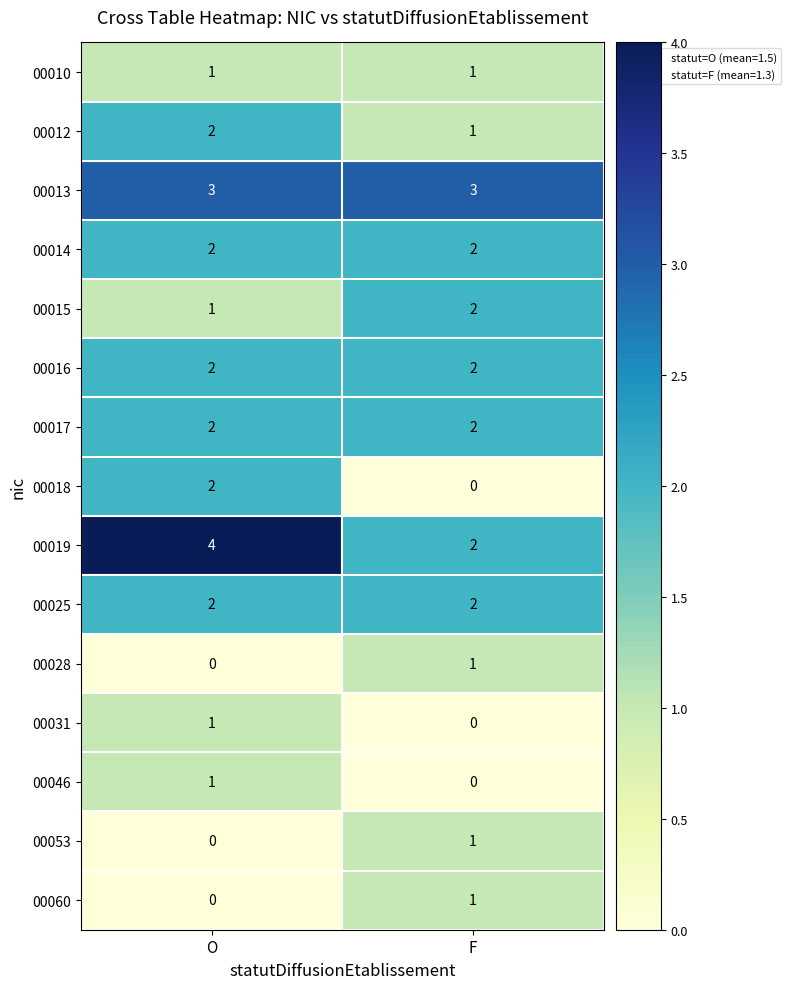

Which label corresponds to the largest value in the chart?

O